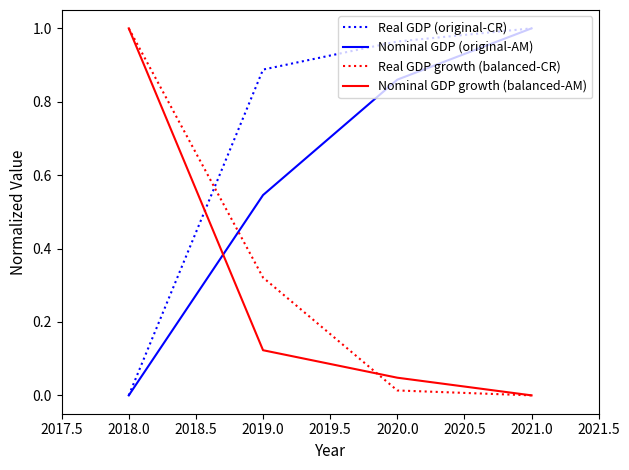

How many values in the Real GDP growth (balanced-CR) series exceed 0?

3